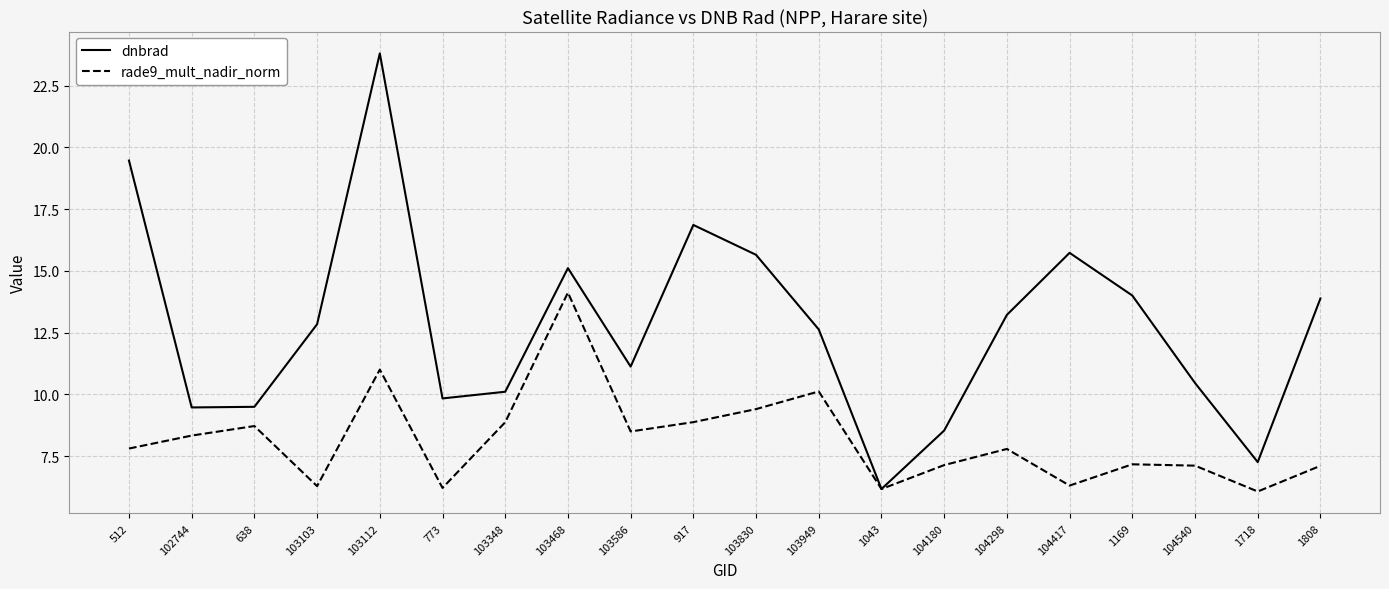

At 773, list the series in order from largest to smallest.

dnbrad, rade9_mult_nadir_norm